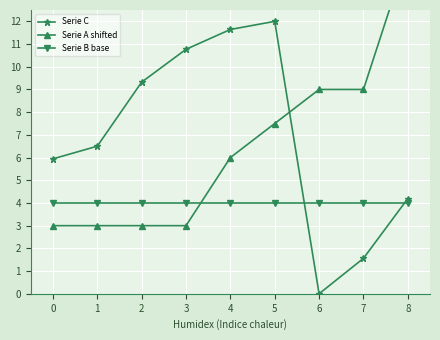

Which label corresponds to the largest value in the chart?

8